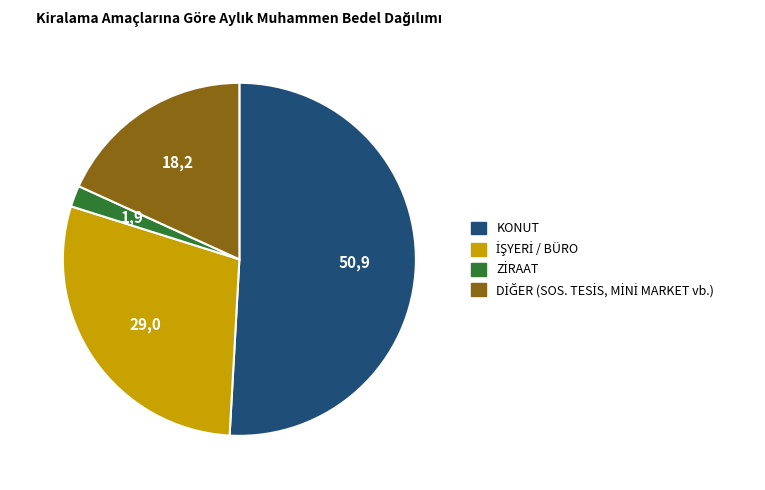

Is there any slice that represents more than half of the pie?

Yes